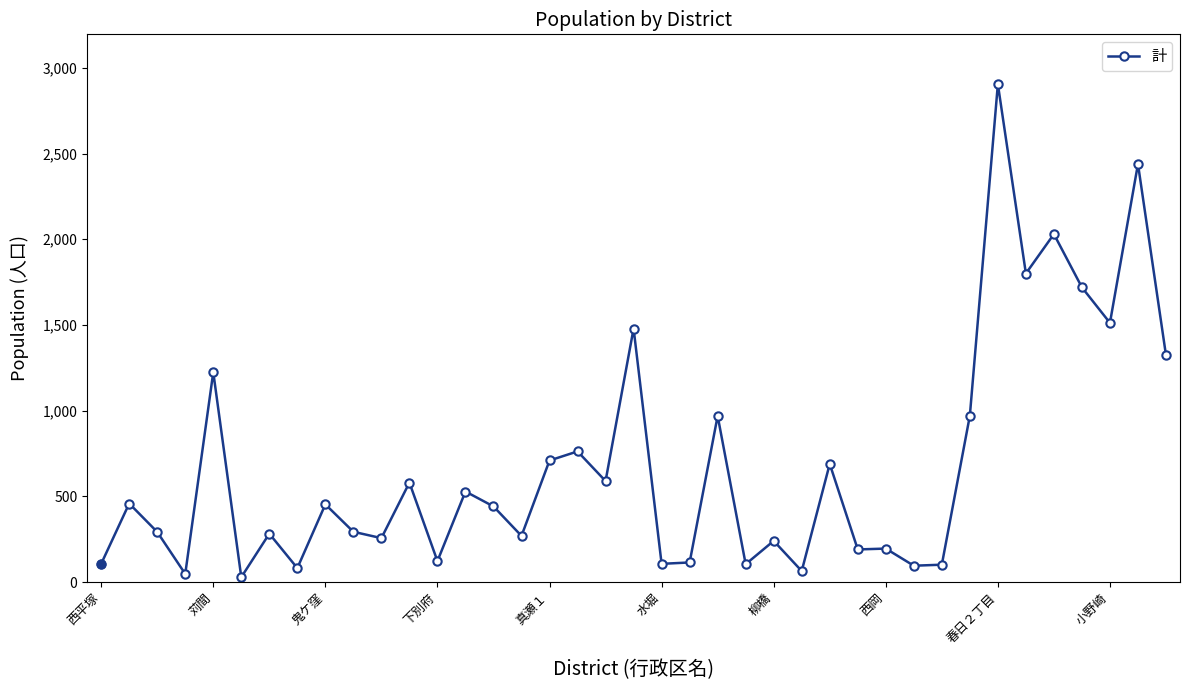

What is the sum of all values?

26564